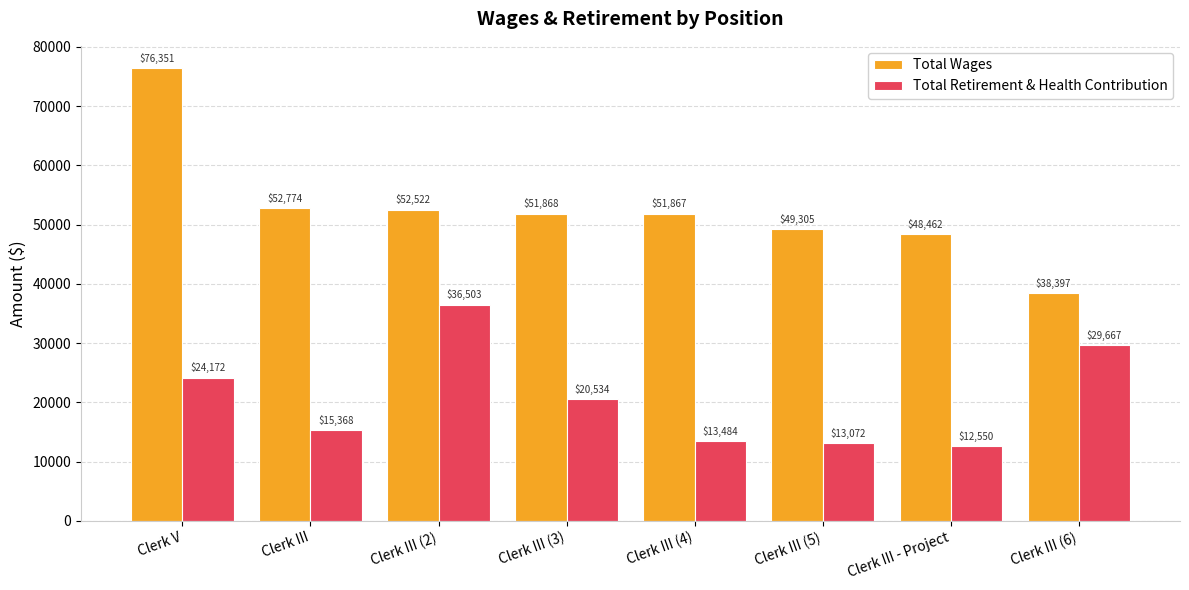

Reading right to left, extract all data points from this chart.

Total Wages: 38397	48462	49305	51867	51868	52522	52774	76351
Total Retirement & Health Contribution: 29667	12550	13072	13484	20534	36503	15368	24172